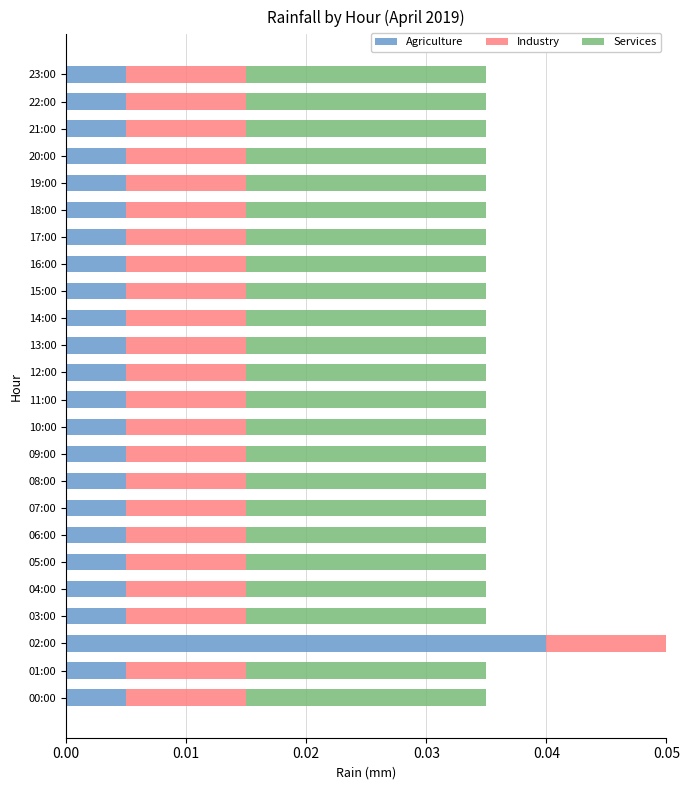

Rank the series by their average value, from highest to lowest.

Services, Industry, Agriculture